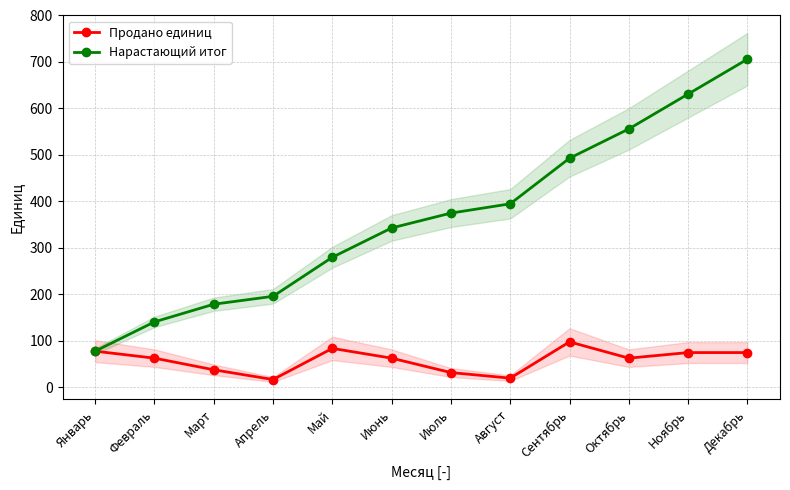

Is it true that Нарастающий итог equals 706 at Декабрь?

True